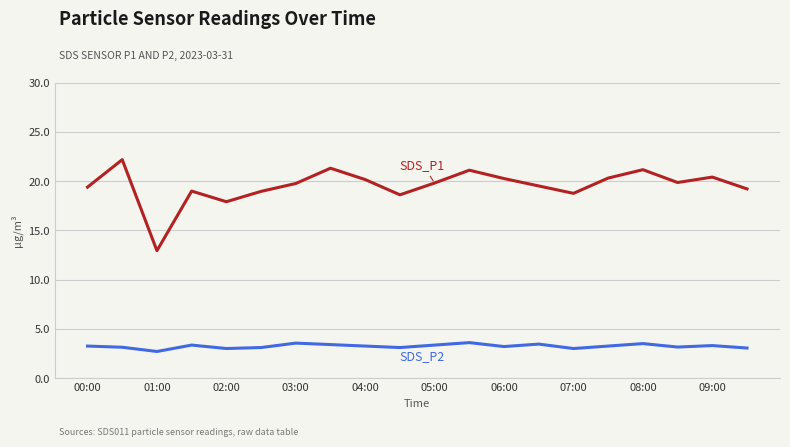

What is the greatest value displayed?

22.2